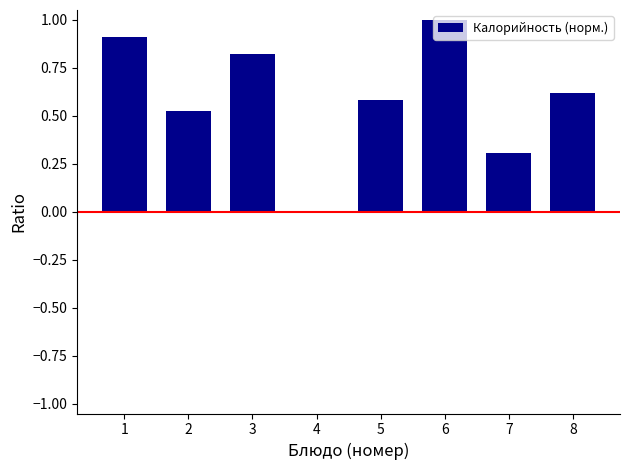

What is the average value?

0.6